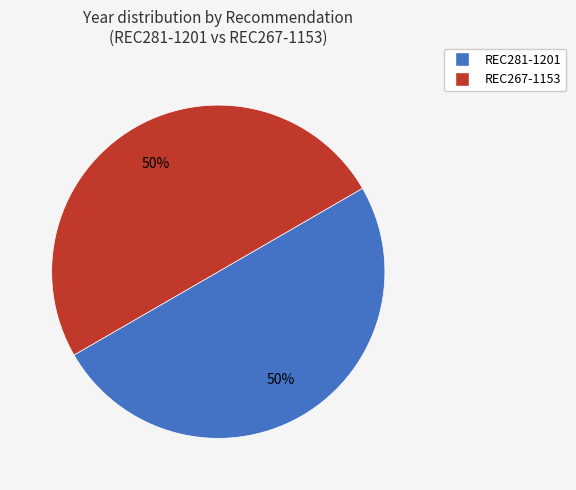

Is the sum of REC267-1153 and REC281-1201 greater than half?

Yes